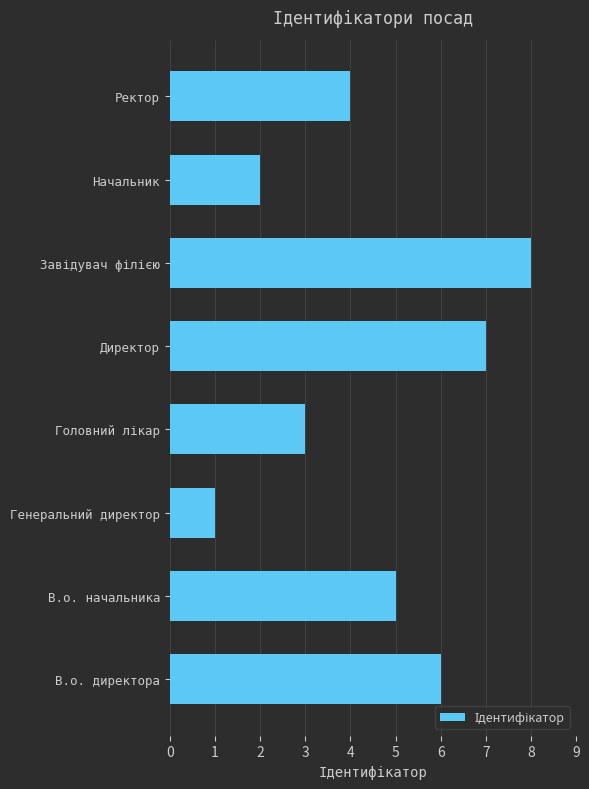

Read the value at В.о. директора.

6